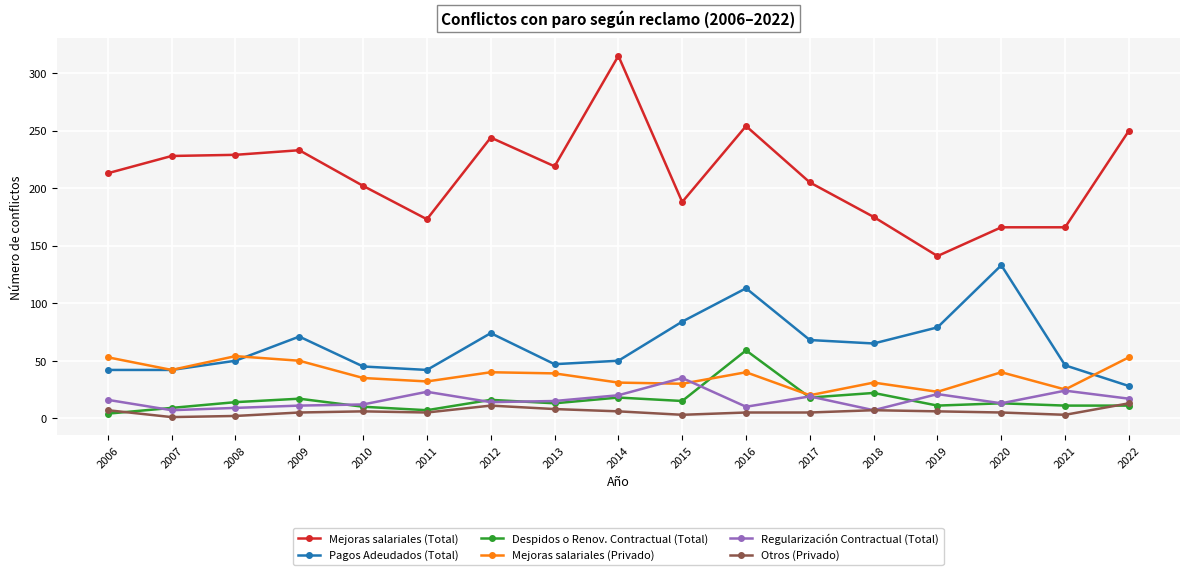

Does the chart display data point markers on the line(s)?

Yes